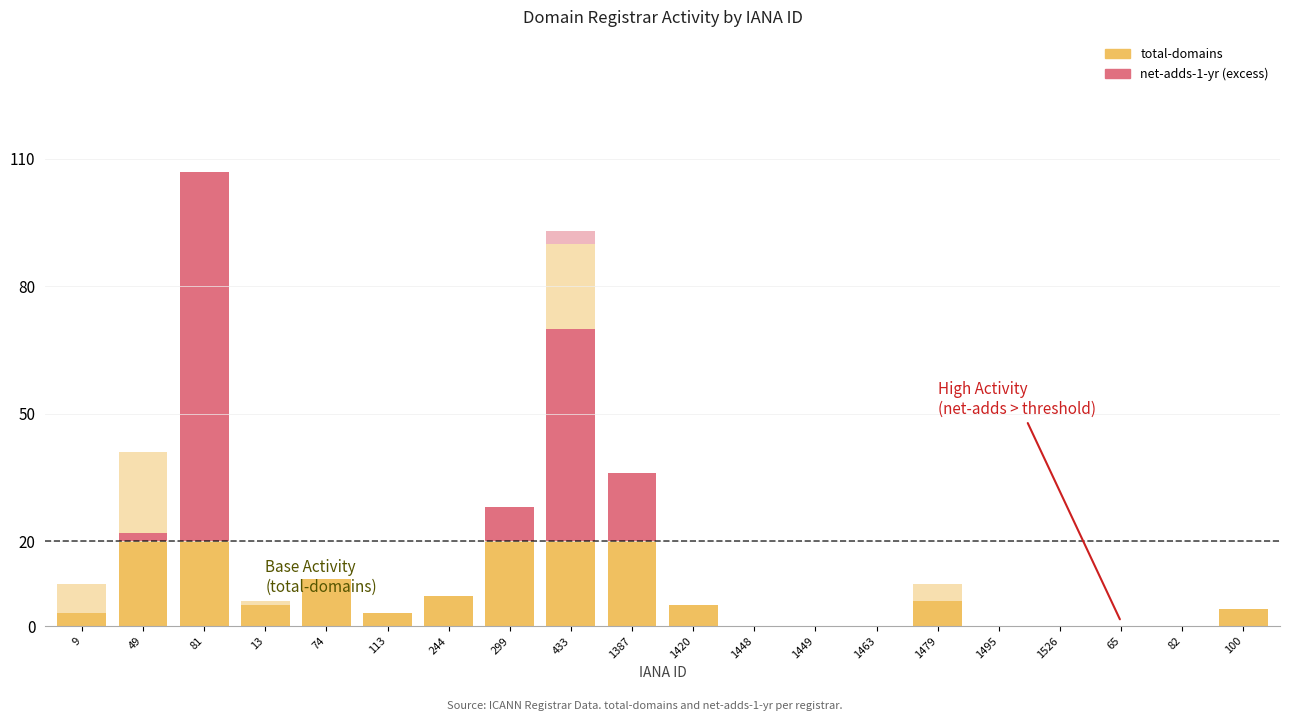

The value of total-domains (base) at 299 is 9. True or false?

False